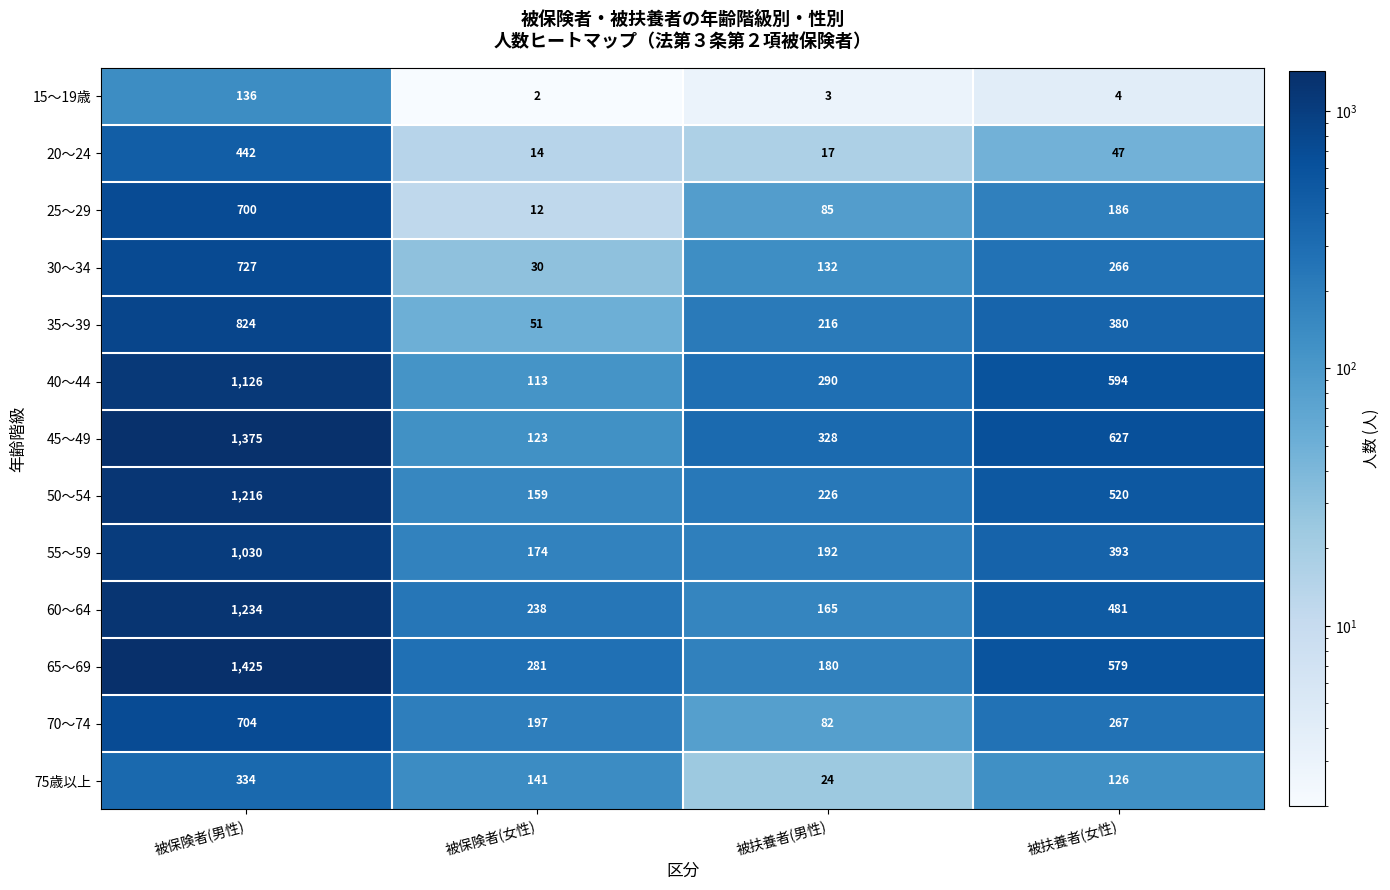

The 75歳以上 series shows 569 at 被保険者(男性). True or false?

False